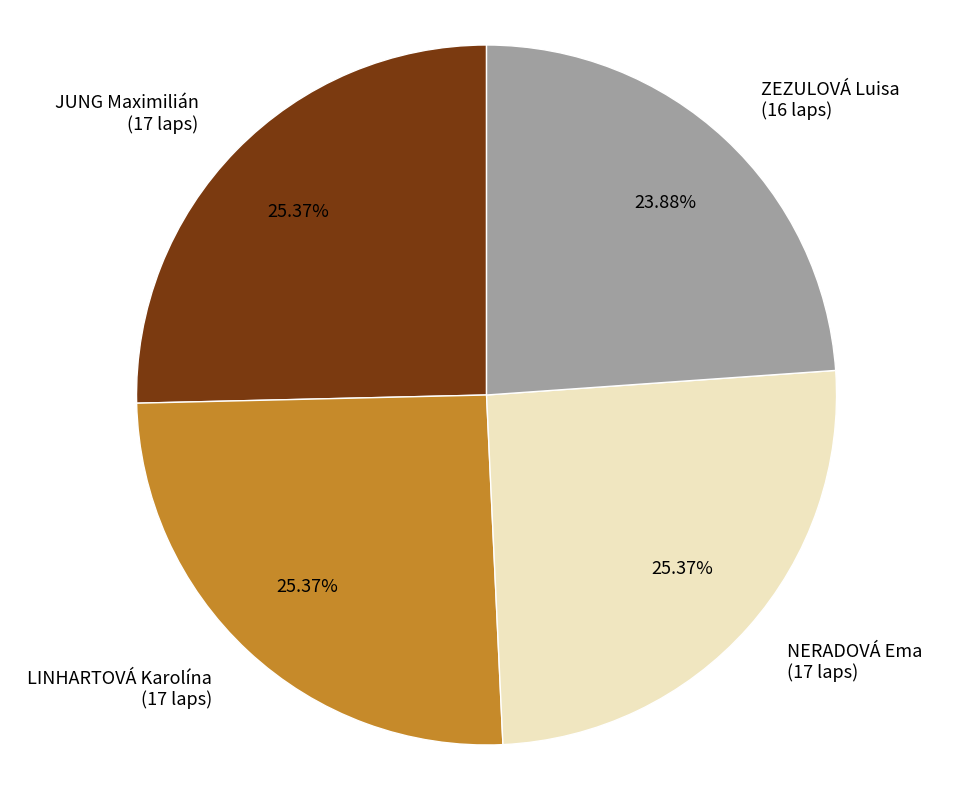

Approximately how many times larger is the value at ZEZULOVÁ Luisa compared to NERADOVÁ Ema?

0.9